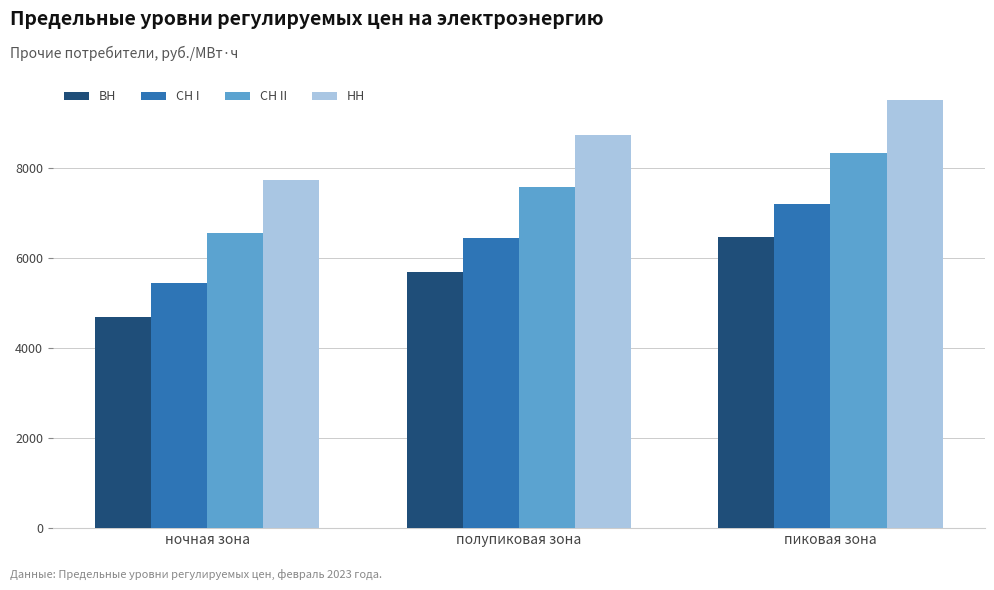

Which series has the largest total across all categories?

НН